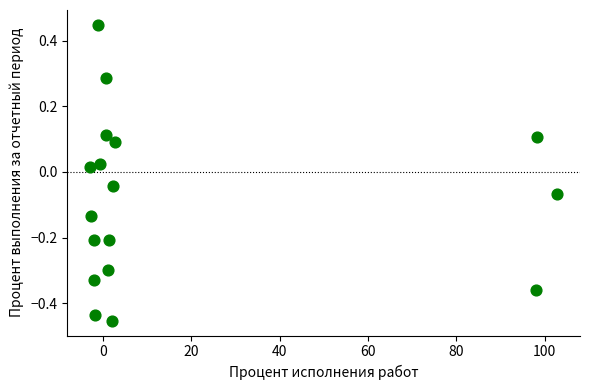

What is the range of Y values (max minus min)?

0.9